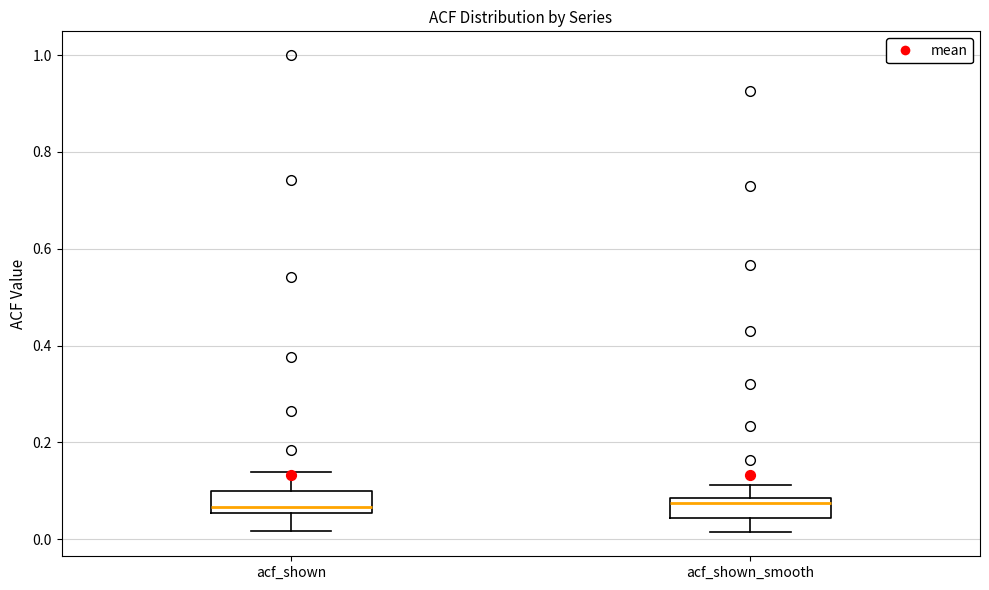

Where is the lower edge of the box for acf_shown on the y-axis? The values are not printed on the chart, so give them approximately, as read against the axis.

0.06